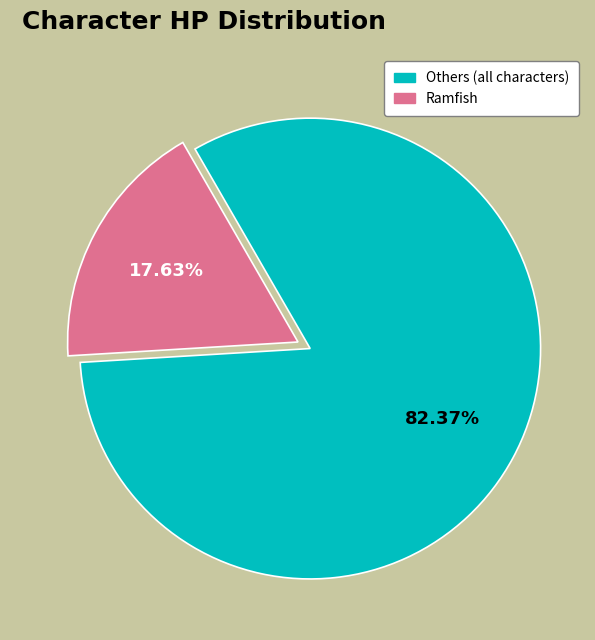

Is there any slice that represents more than half of the pie?

Yes